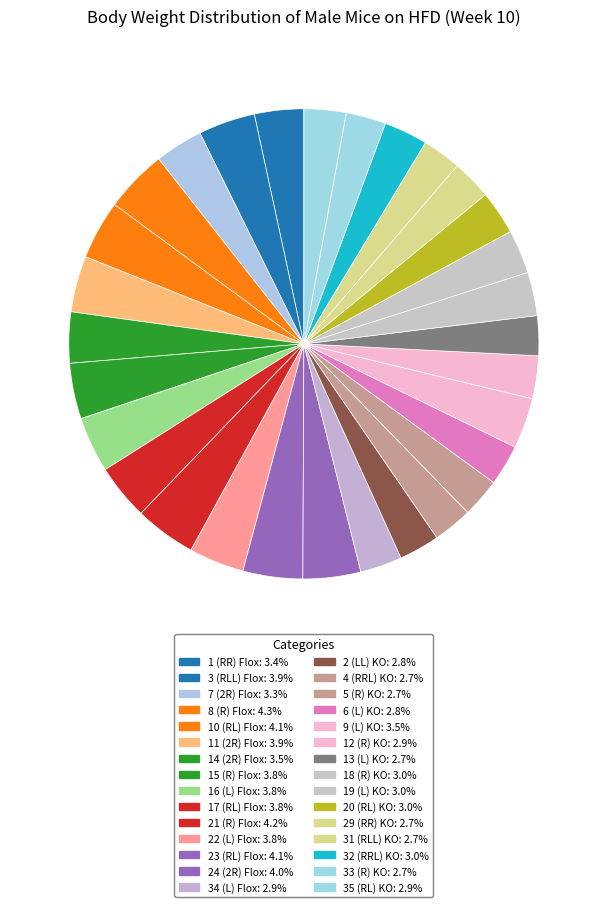

To the nearest percent, what is the difference between the largest and smallest slice percentages?

2%